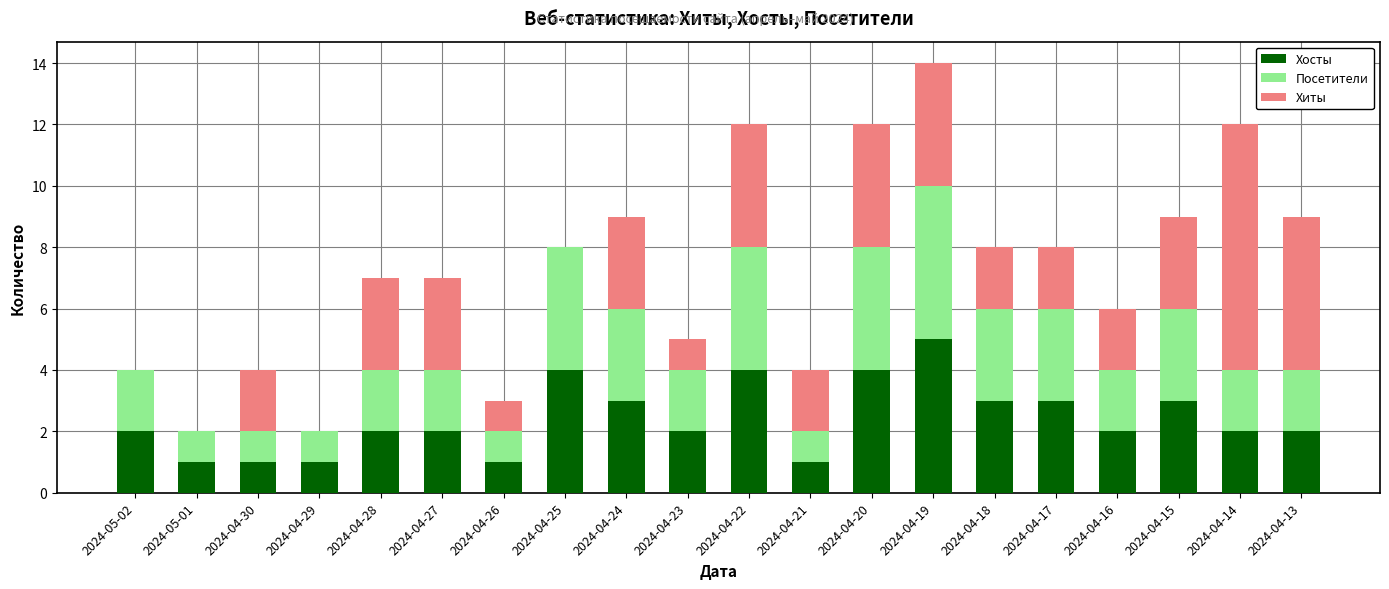

What is the sum of the Хосты values at 2024-04-18 and 2024-04-19?

8